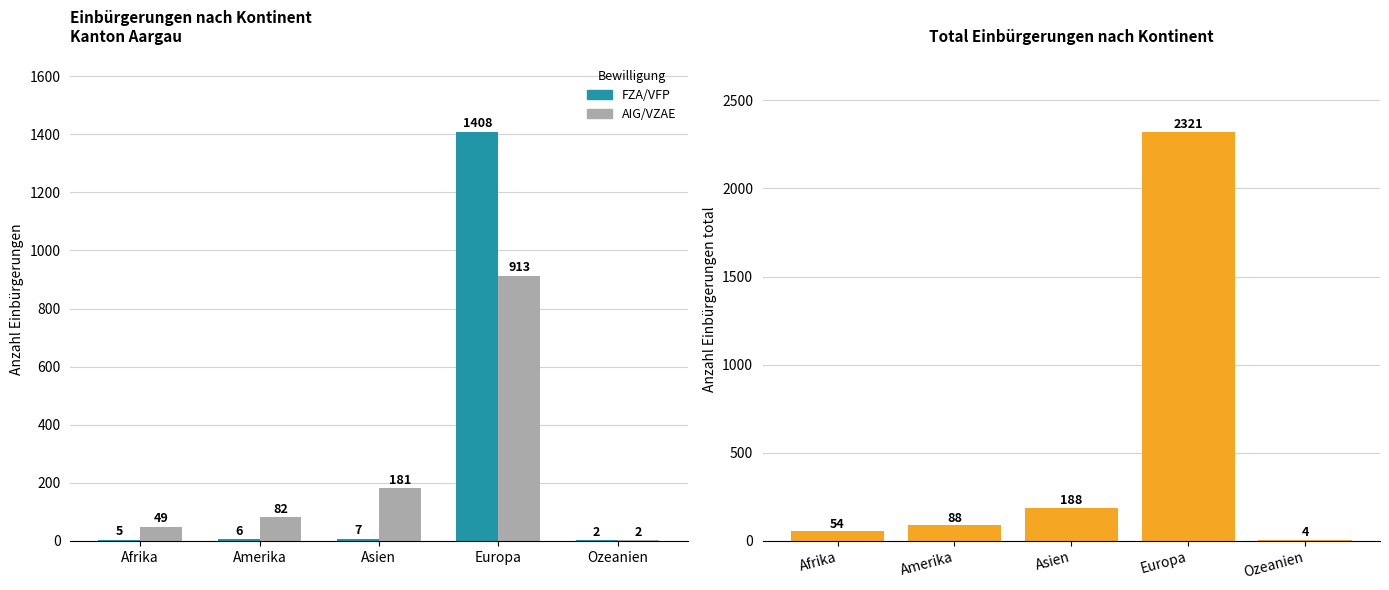

The value of AIG/VZAE Einbürgerungen at Ozeanien is 2. True or false?

True